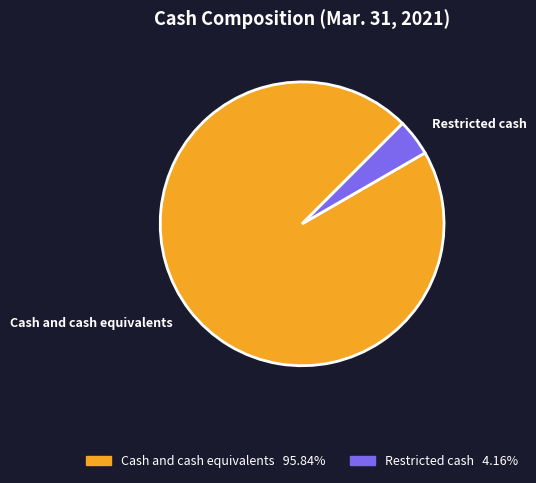

Is the sum of Cash and cash equivalents and Restricted cash greater than half?

Yes